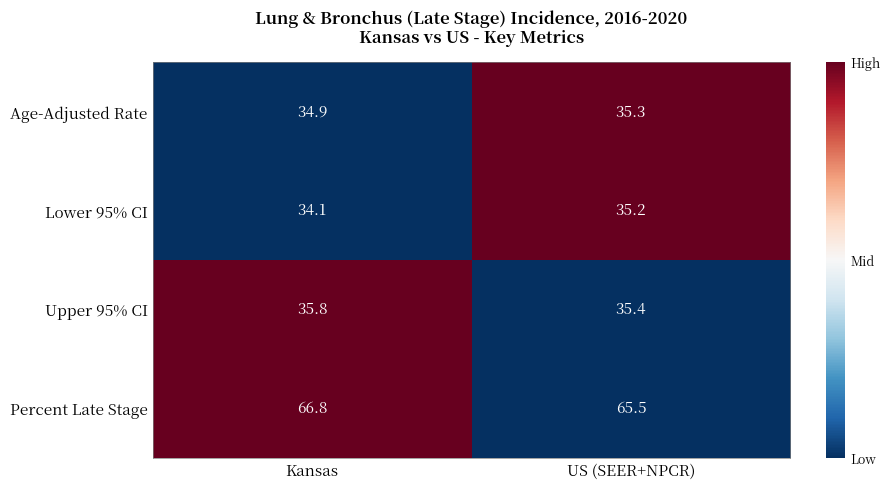

The Upper 95% CI series shows 35.8 at Kansas. True or false?

True